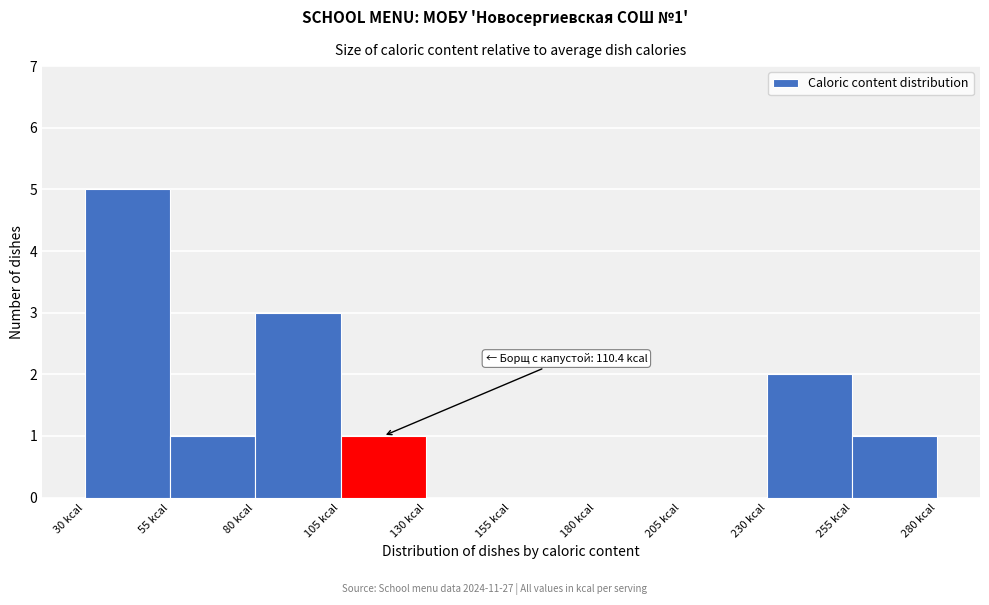

Over which range of the x-axis is the bar tallest?

30 to 55